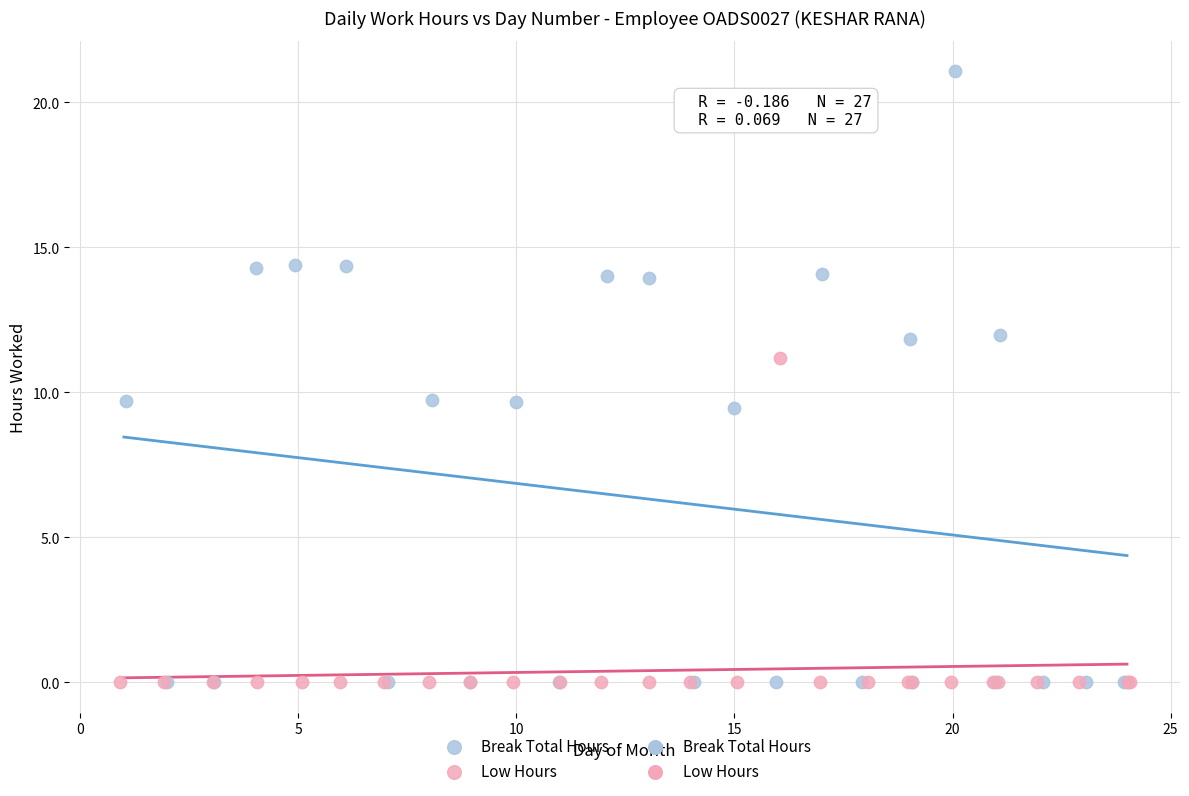

Which series reaches the maximum Y coordinate?

Break Total Hours